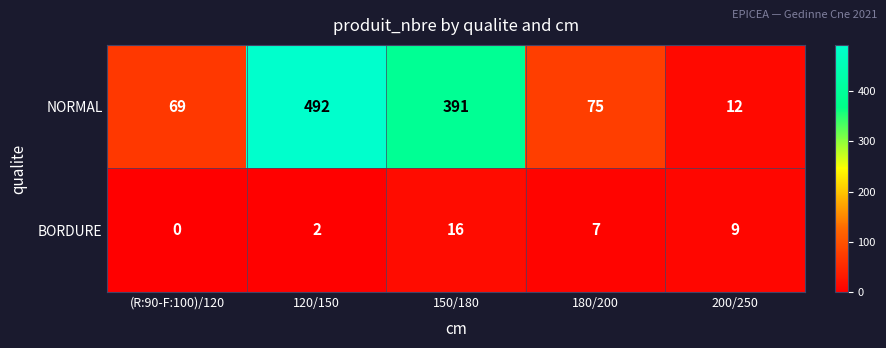

How many values in the BORDURE series are below 7?

2